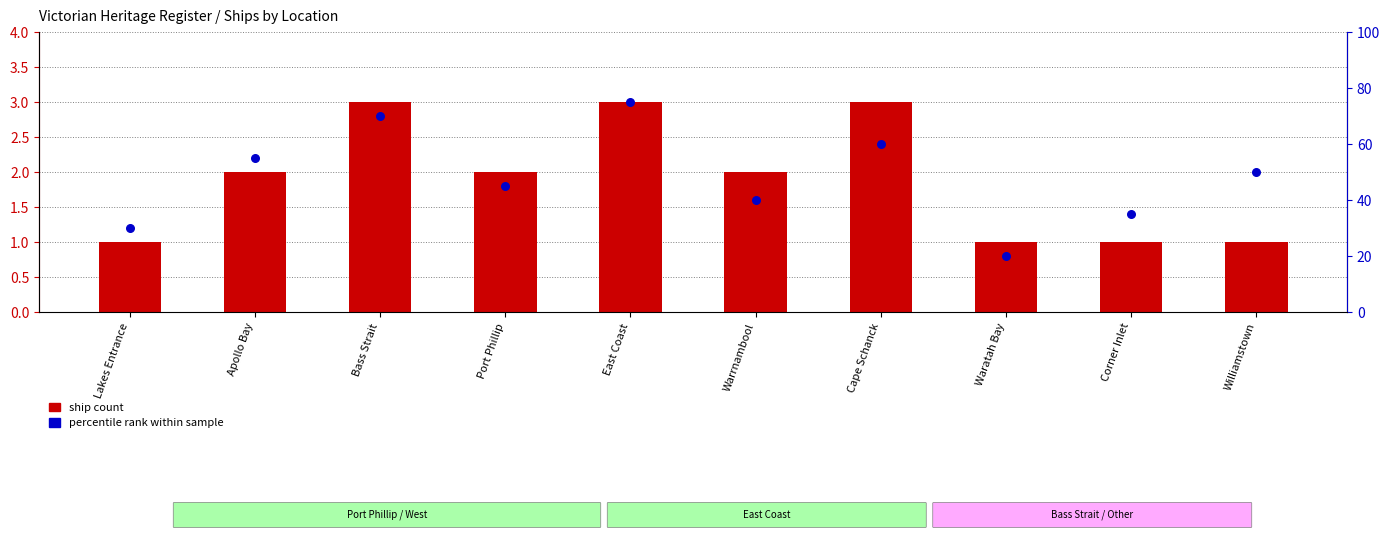

Is the value of percentile rank within sample at Cape Schanck greater than the value of ship count at Cape Schanck?

Yes